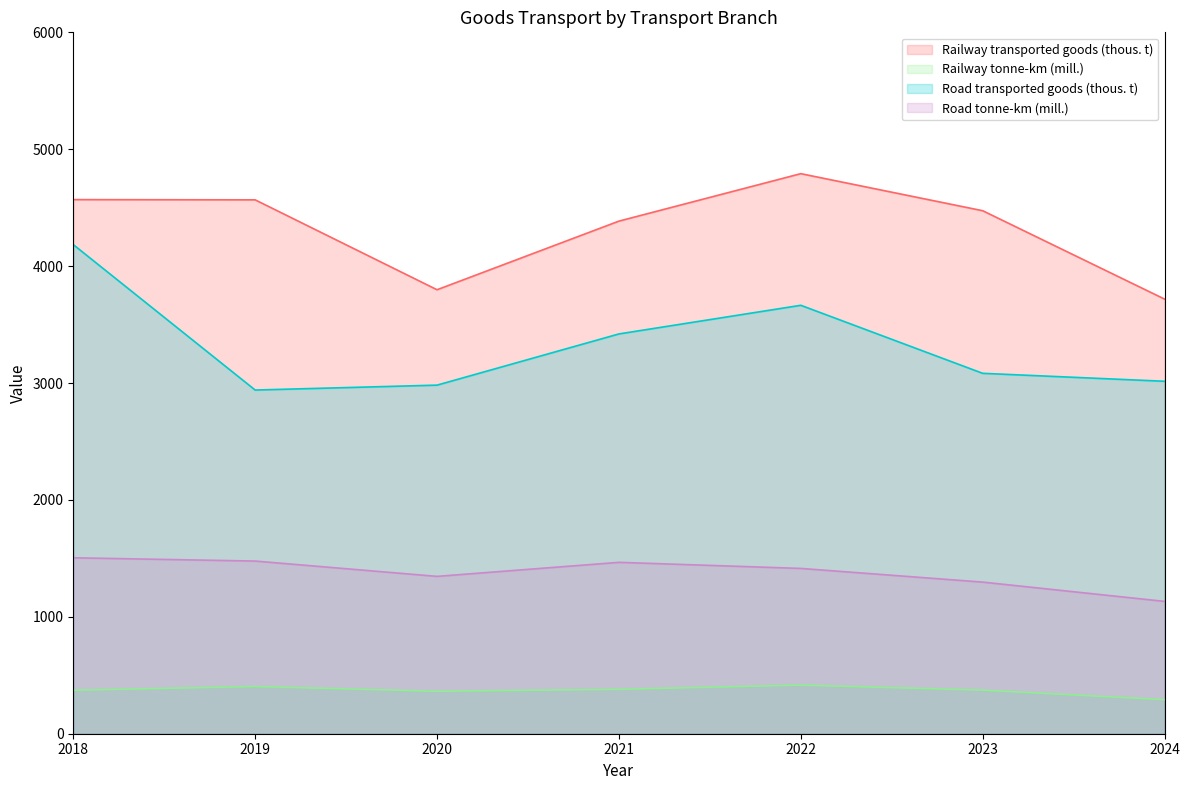

True or false: Road transported goods (thous. t) and Road tonne-km (mill.) cross at least once.

False